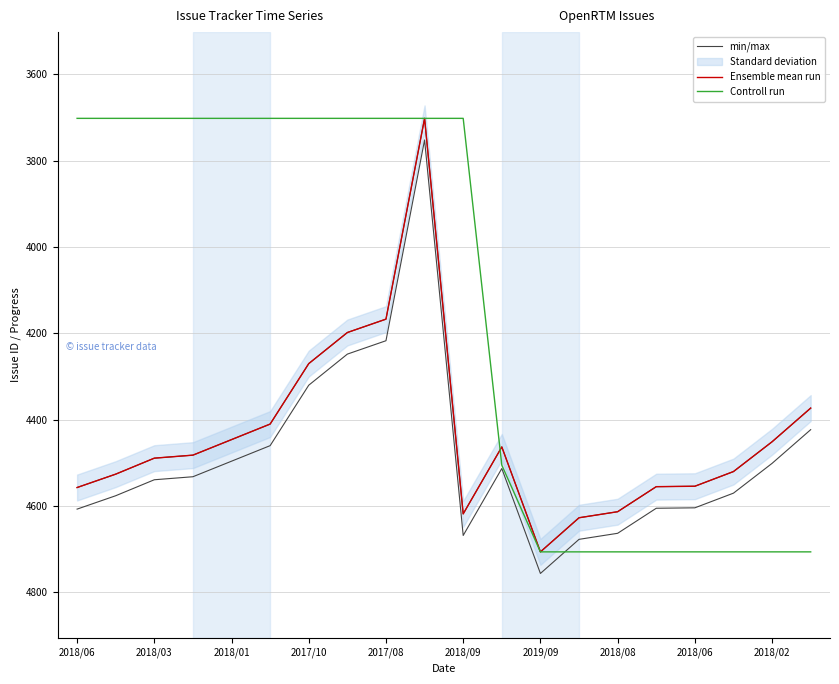

Where does the min/max series first go above 4489?

2018/06